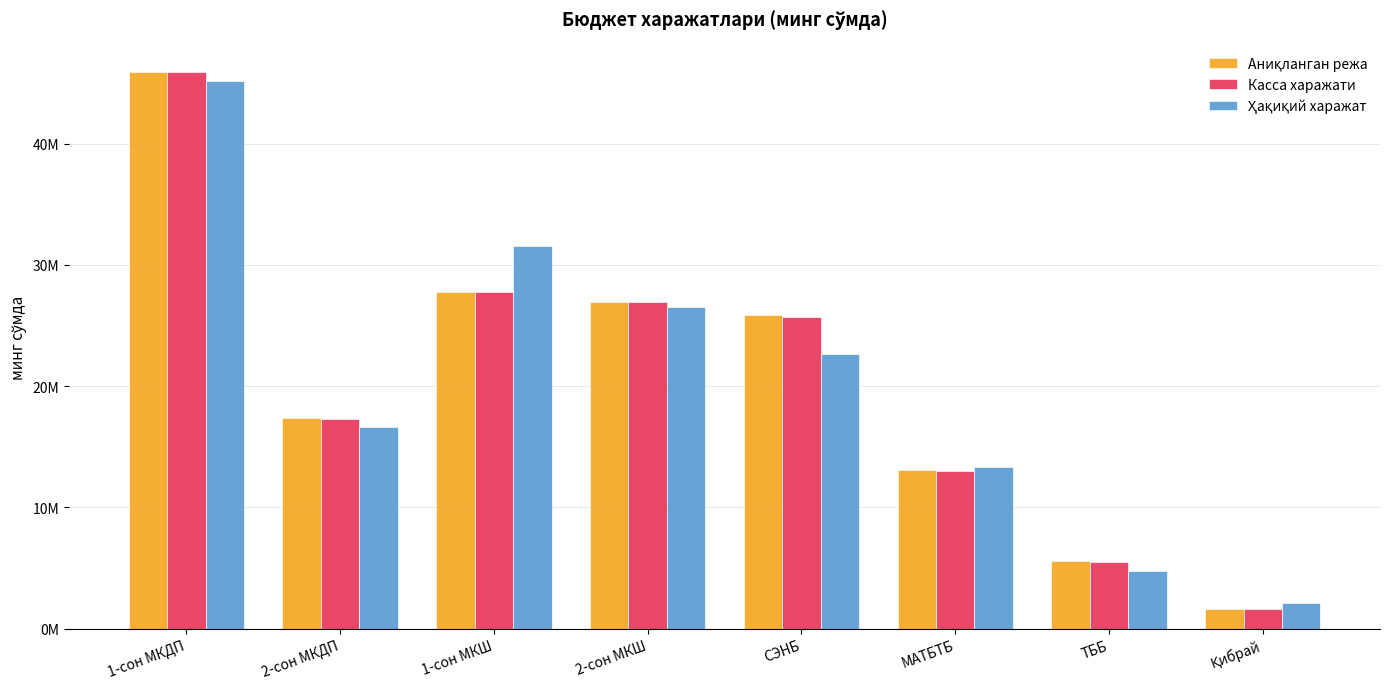

Rank the series by their average value, from lowest to highest.

Ҳақиқий харажат, Касса харажати, Аниқланган режа